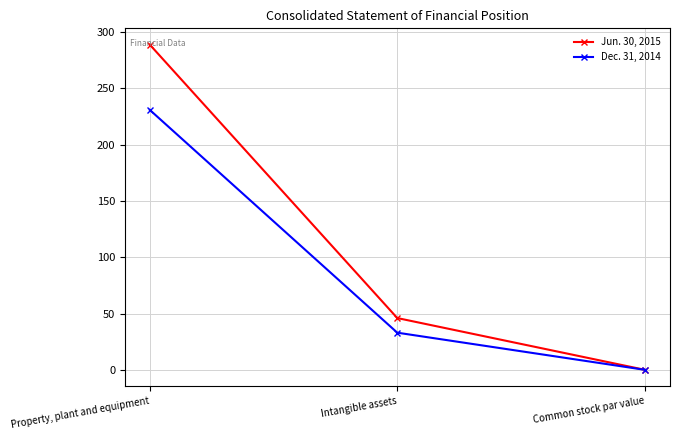

Count the number of categories in the chart.

3